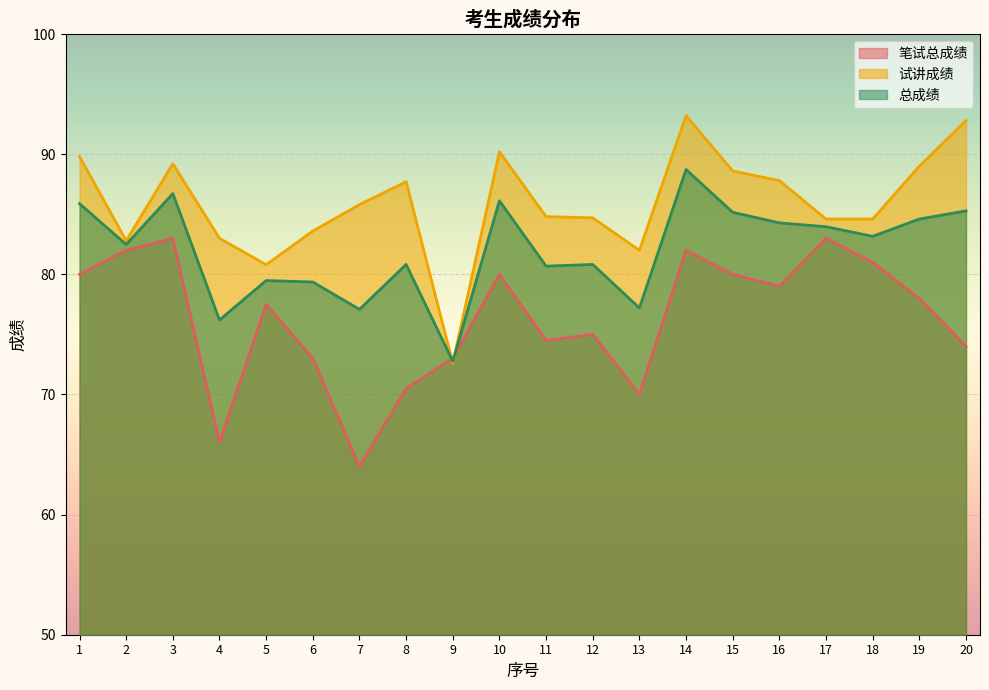

How many series are shown in this chart?

3